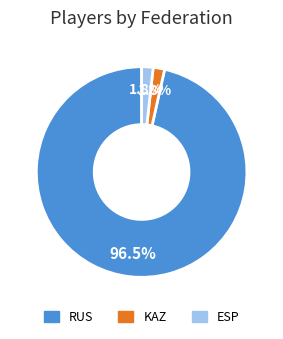

How many slices are in this pie chart?

3